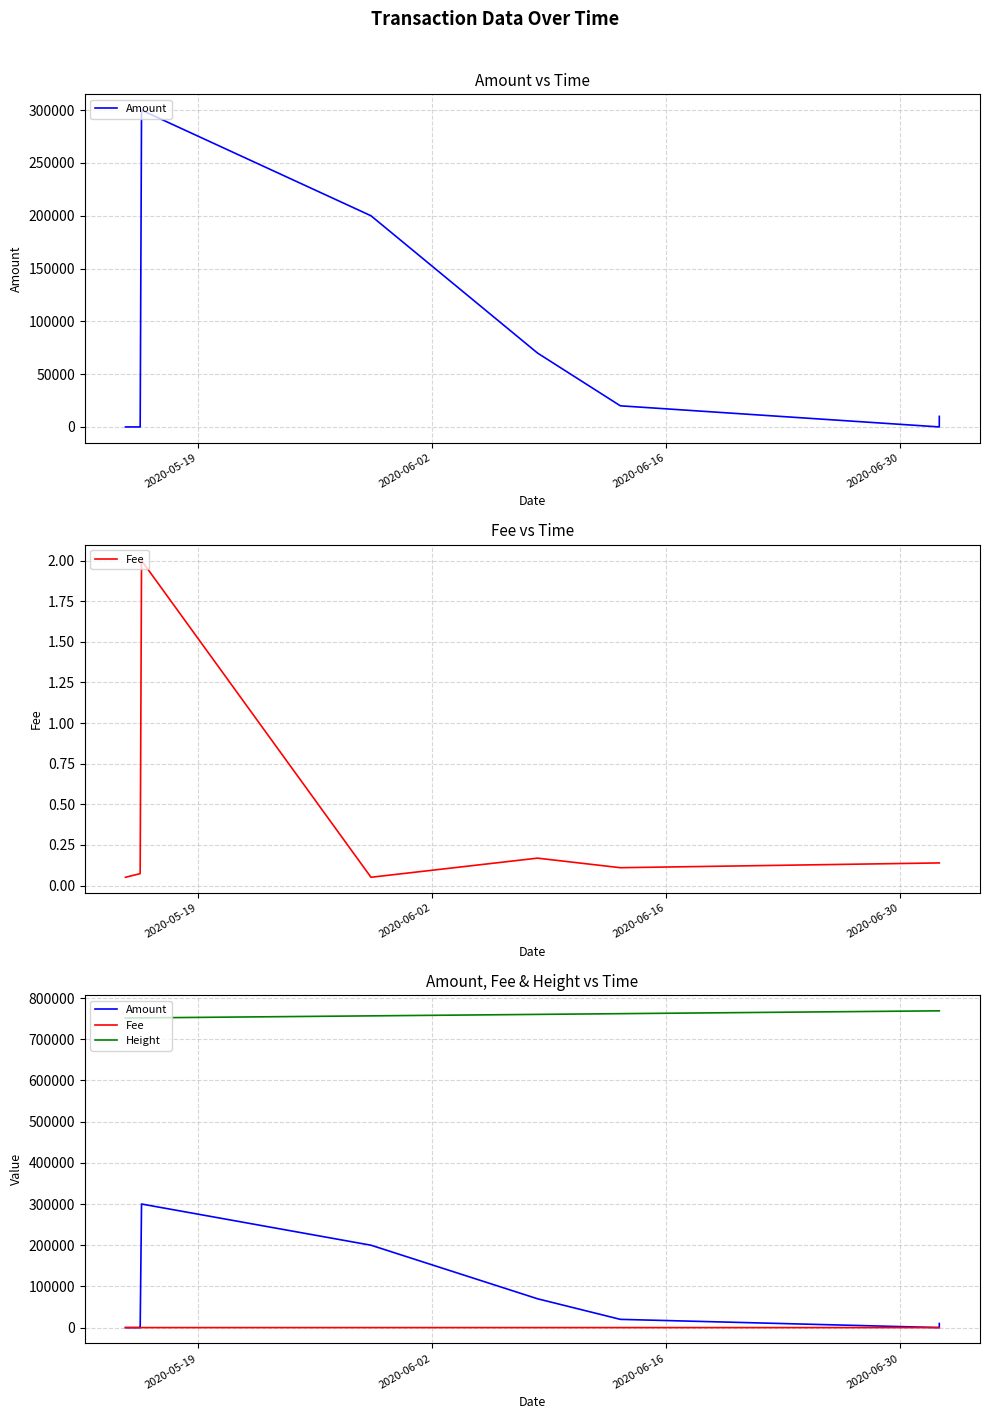

At how many categories does at least one series exceed 689018?

9